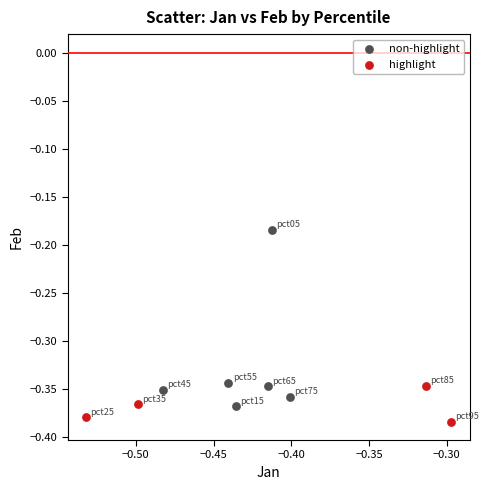

Which series has the widest spread of Y values?

non-highlight